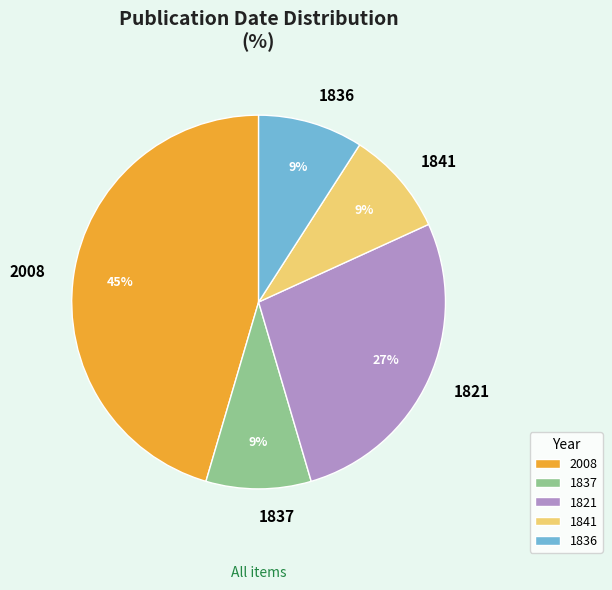

True or false: 1836 accounts for 16% of the total.

False